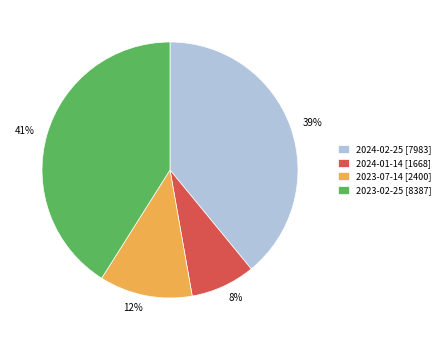

To the nearest percent, what is the difference between the largest and smallest slice percentages?

33%